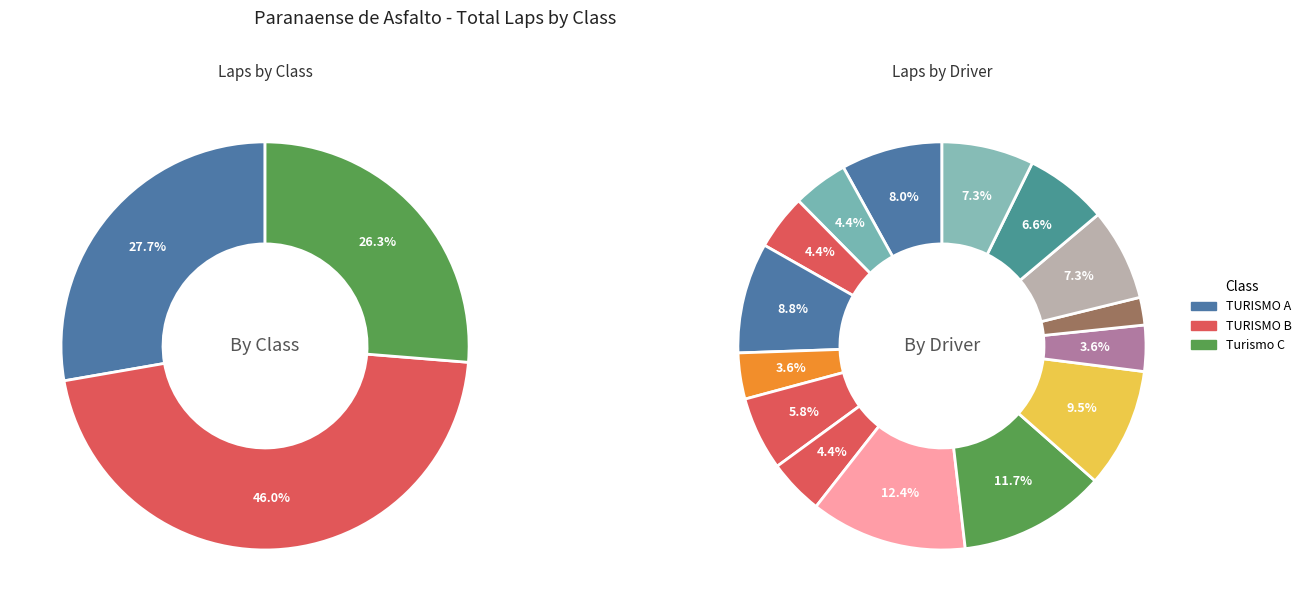

Does TURISMO A represent more than half of the total?

No